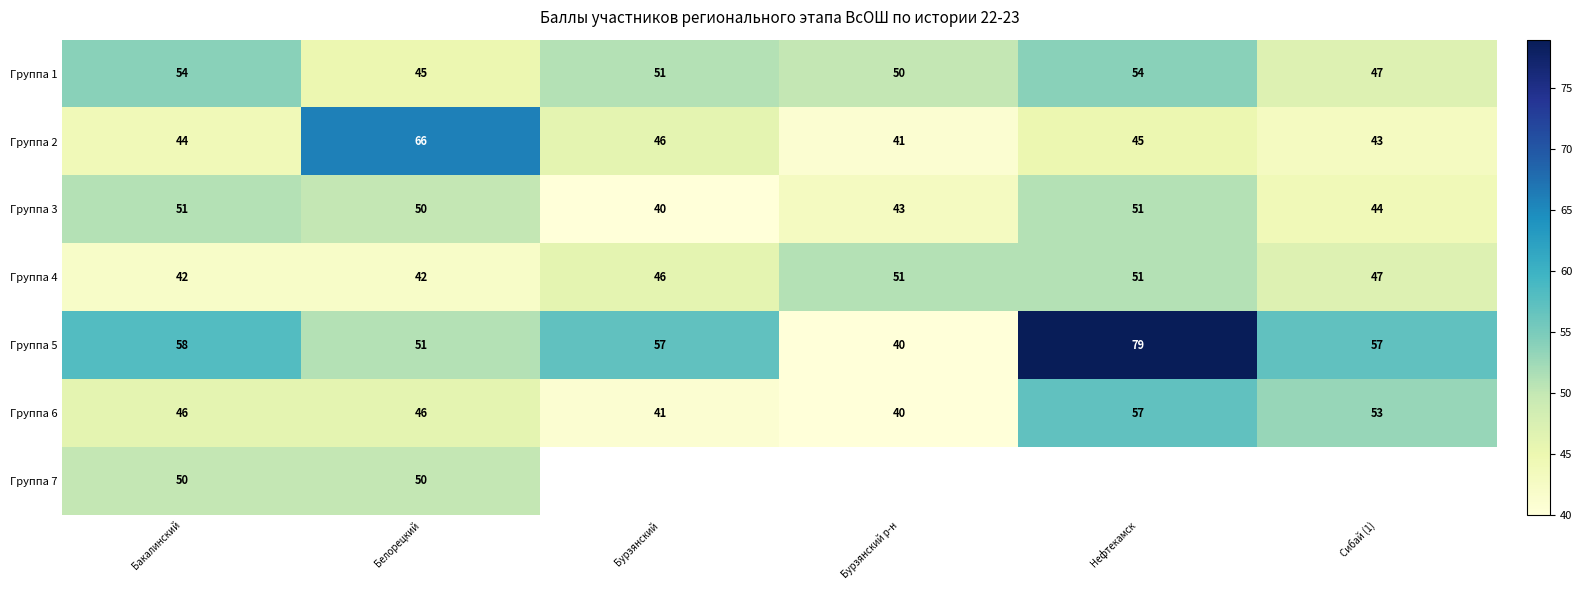

Where does the Группа 1 series first go above 51?

Бакалинский